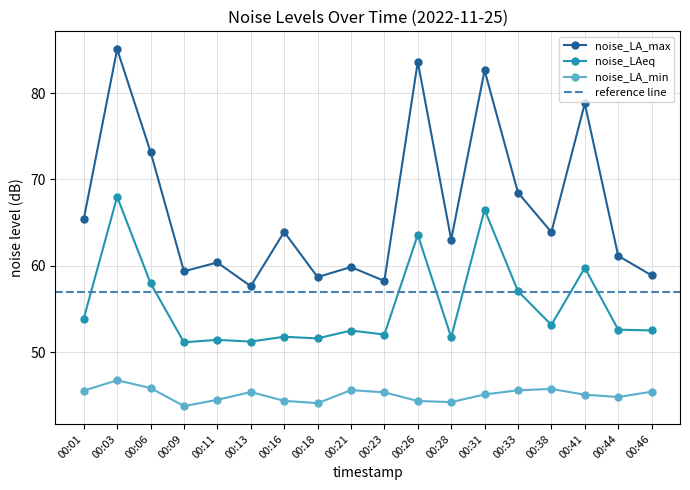

At which category does the chart reach its minimum across all series?

00:09